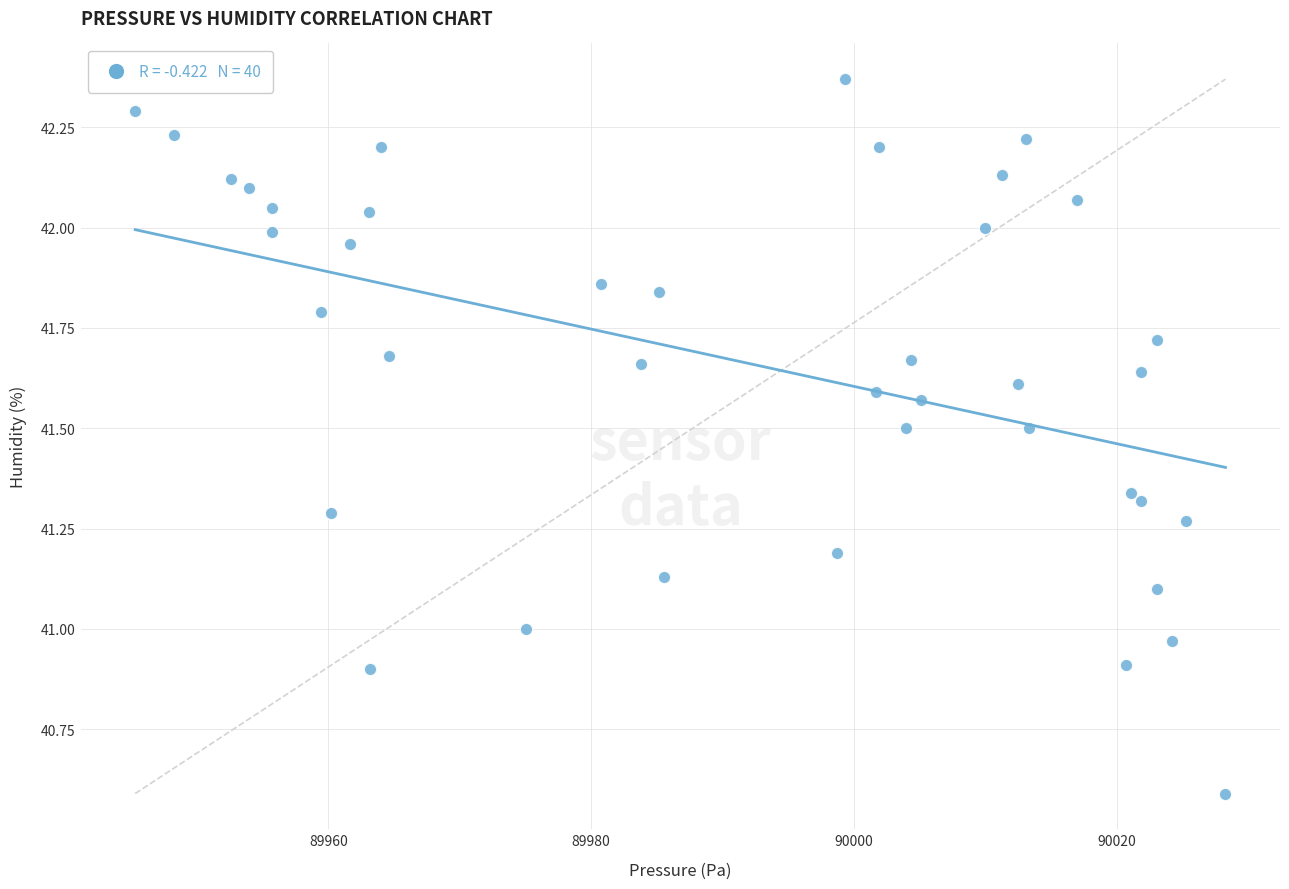

What is the range of Y values (max minus min)?

1.8